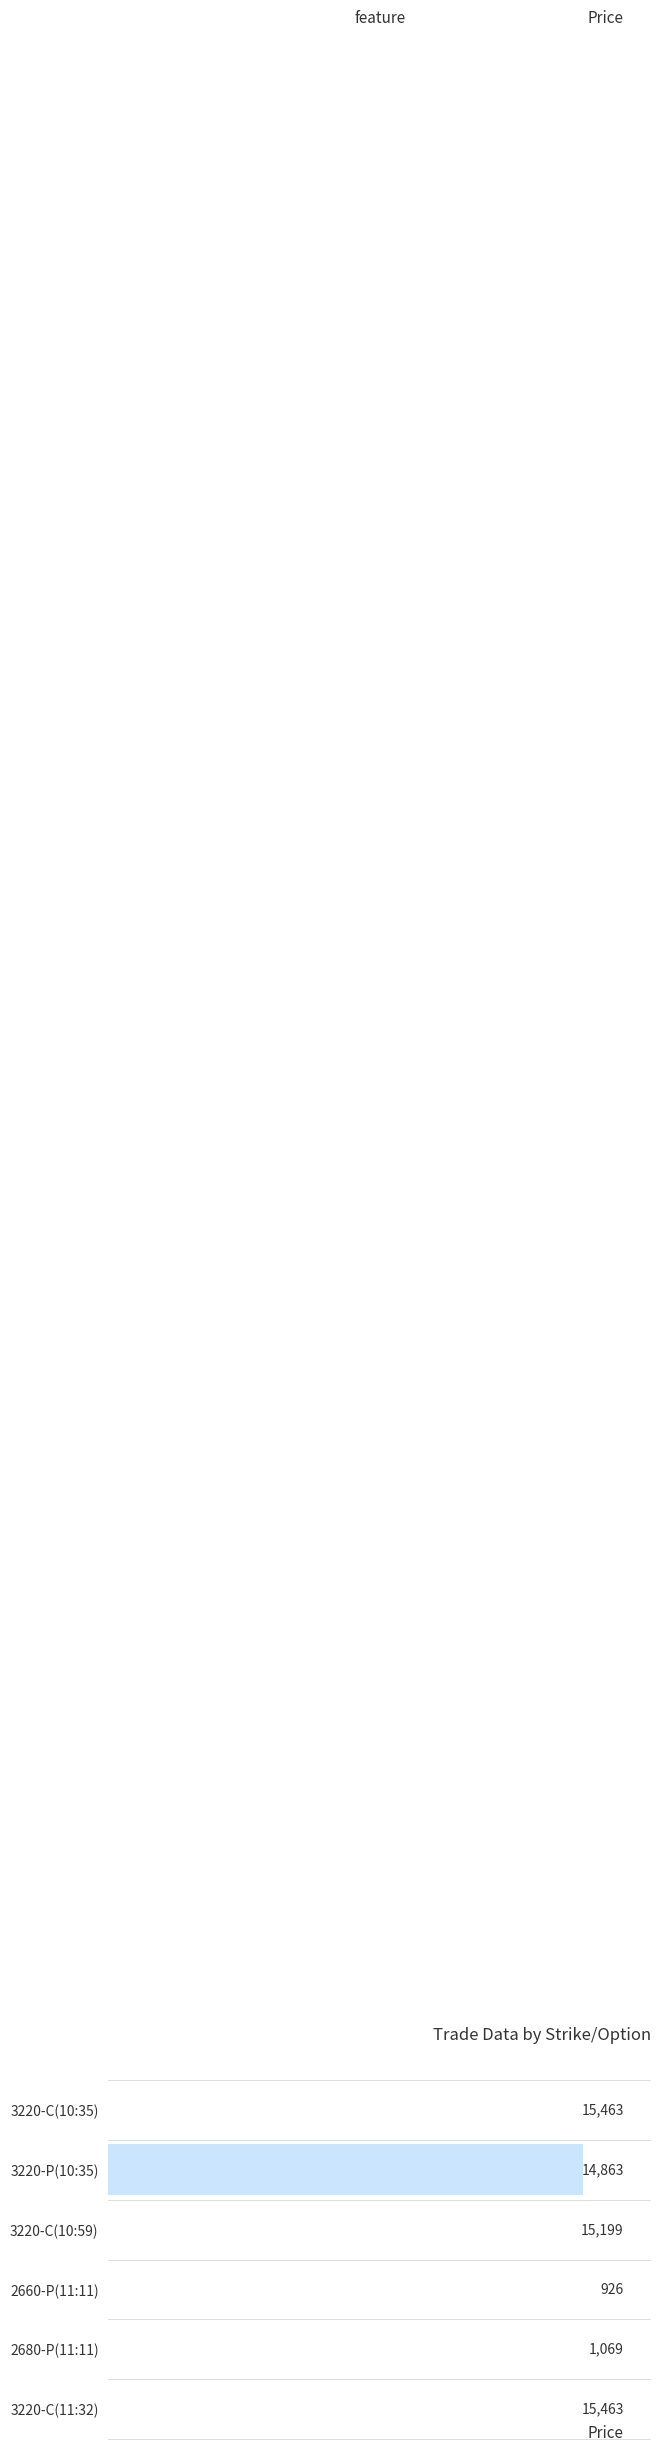

Rank the categories by value from lowest to highest.

2660-P(11:11), 2680-P(11:11), 3220-P(10:35), 3220-C(10:59), 3220-C(10:35), 3220-C(11:32)